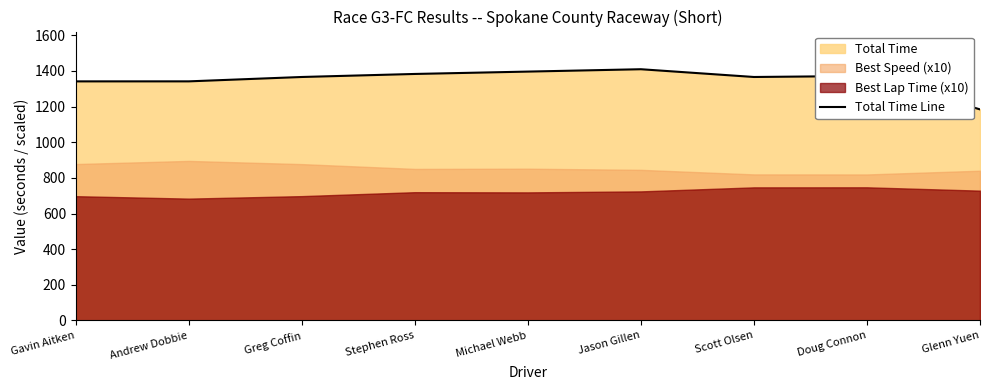

What is the label of the 8th point from the left?

Doug Connon